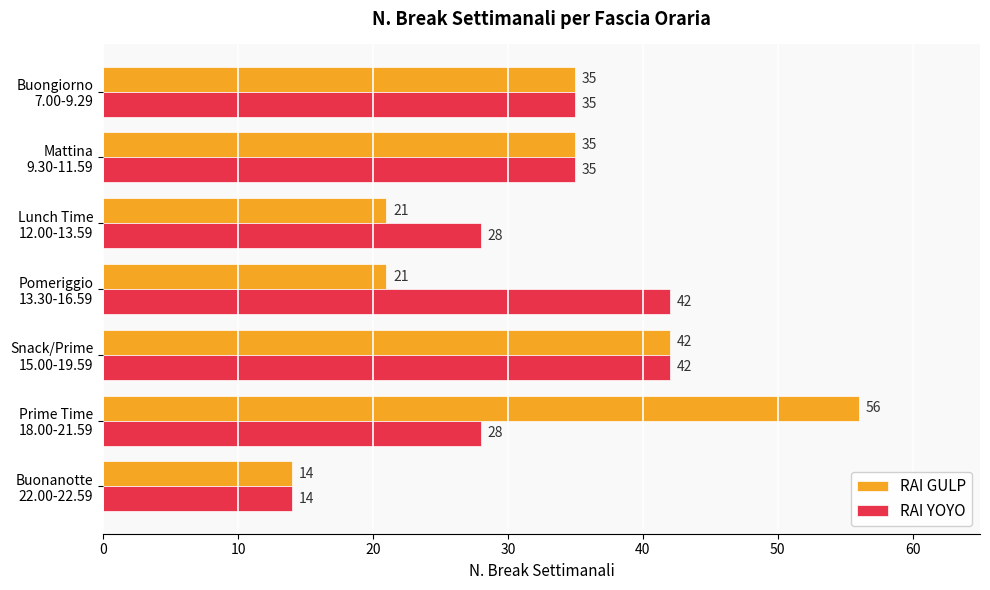

At which category does the chart reach its minimum across all series?

Buonanotte
22.00-22.59